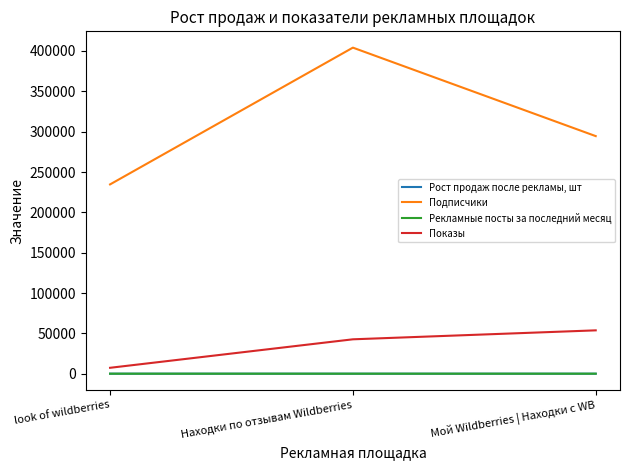

True or false: Подписчики has a value of 234625.0 at look of wildberries.

True